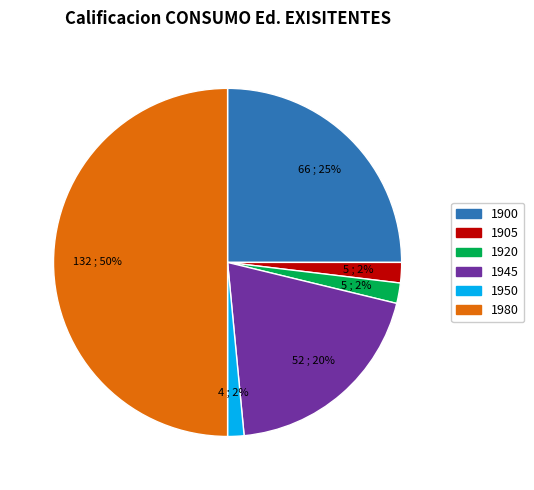

To the nearest percent, what is the difference between the largest and smallest slice percentages?

48%